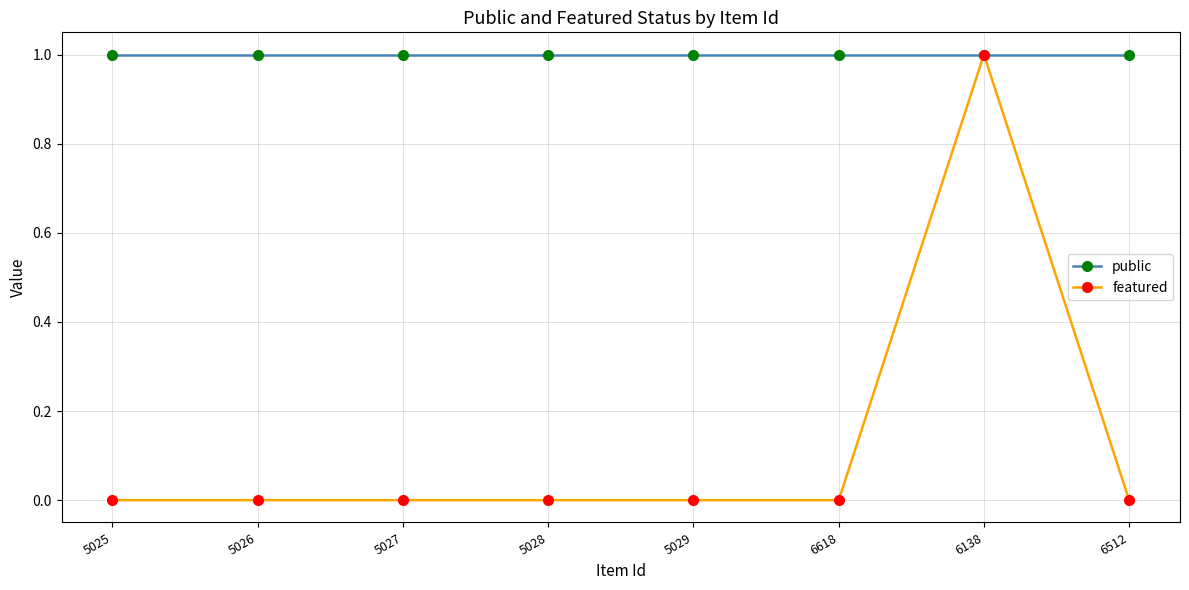

Rank the series by their average value, from highest to lowest.

public, featured